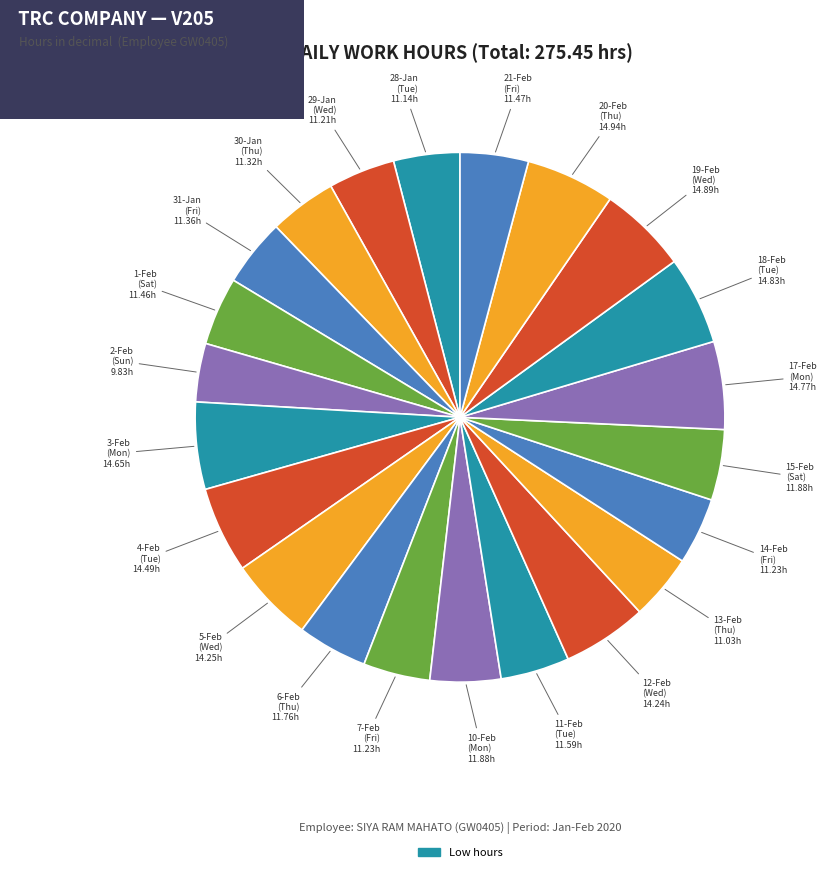

Which slice is the smallest?

2-Sun